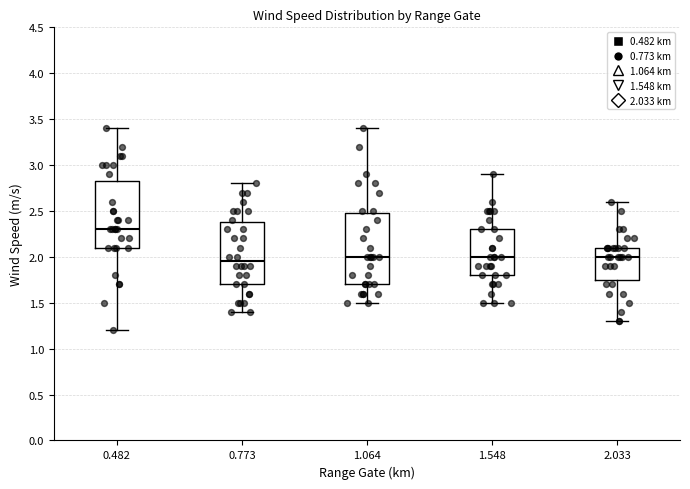

Which box's median line is the highest?

0.482